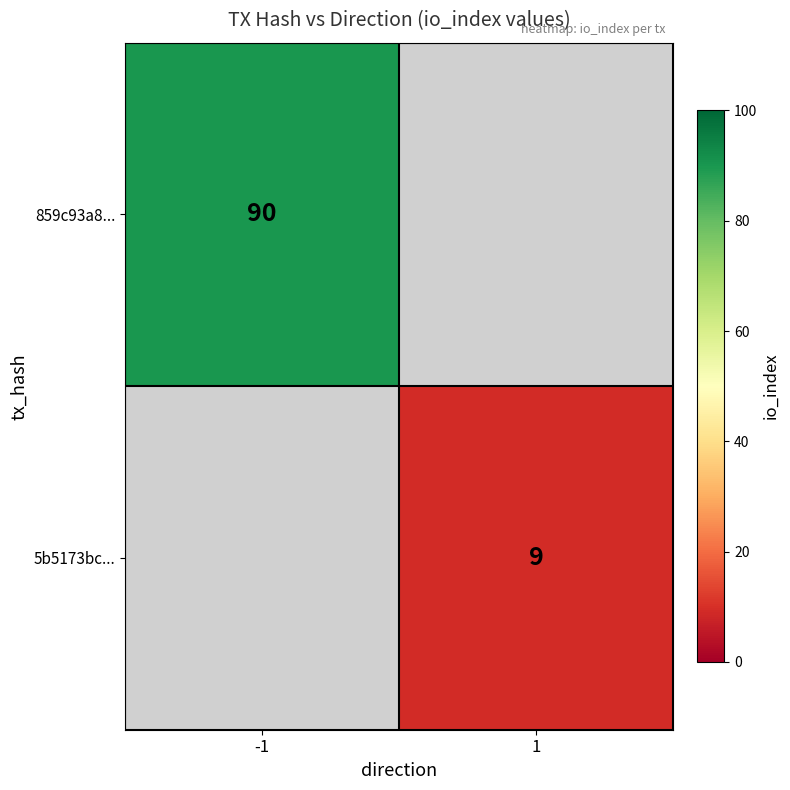

At how many categories does at least one series exceed 15?

1